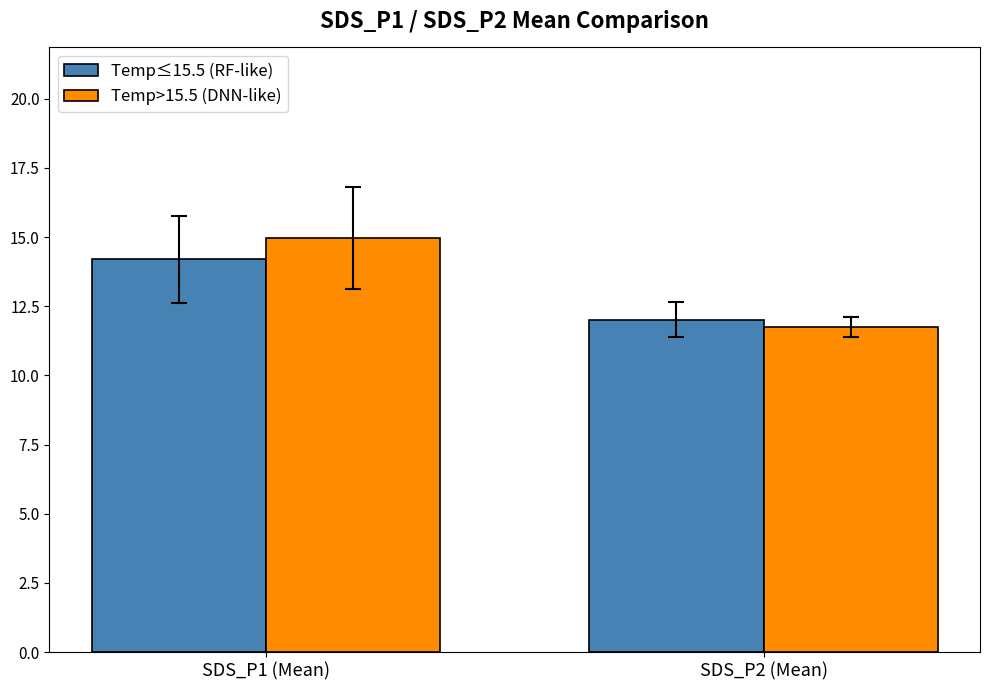

What is the label of the 2nd bar from the right?

SDS_P1 (Mean)